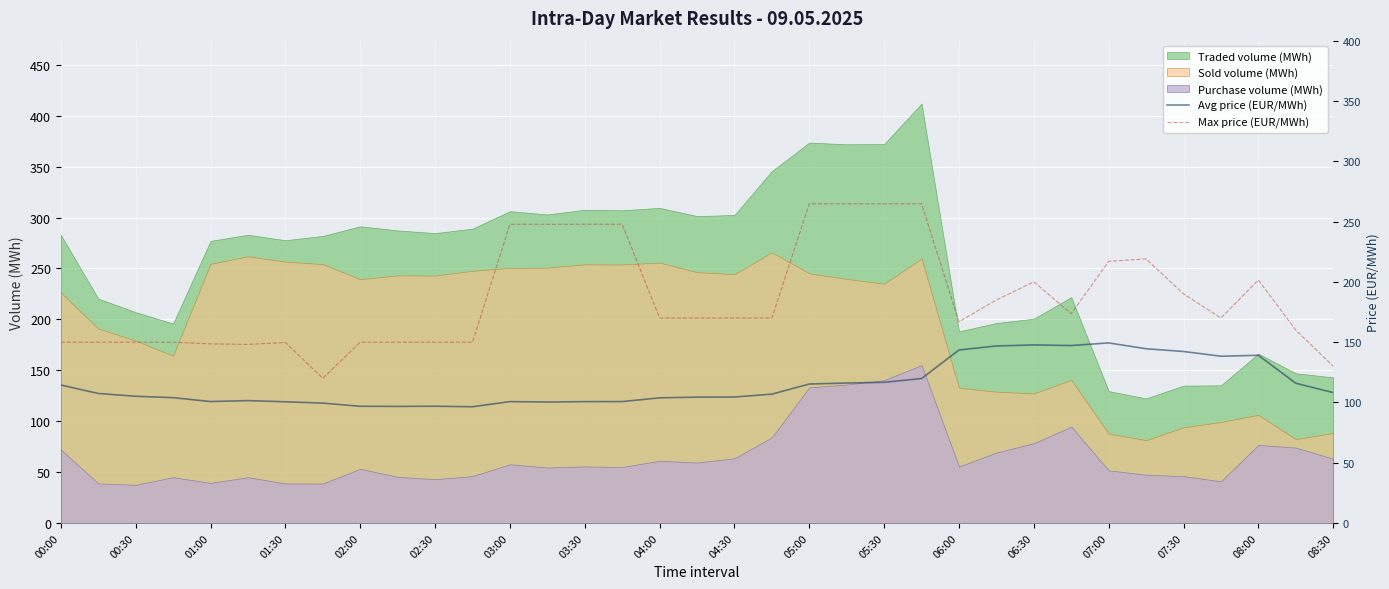

What is the highest value of the Traded volume (MWh) series?

412.0